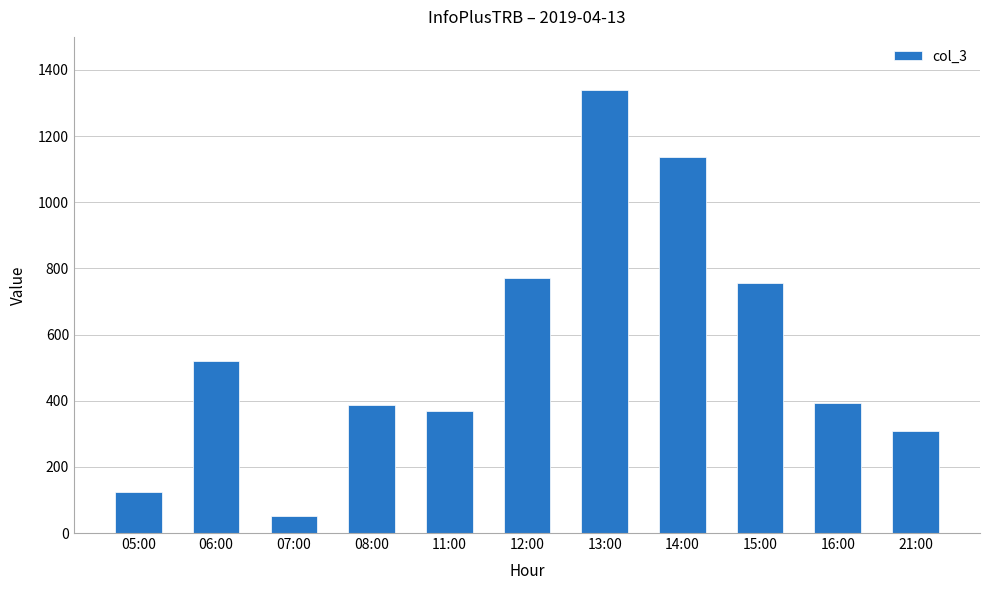

Is it true that the value at 07:00 is 51?

True